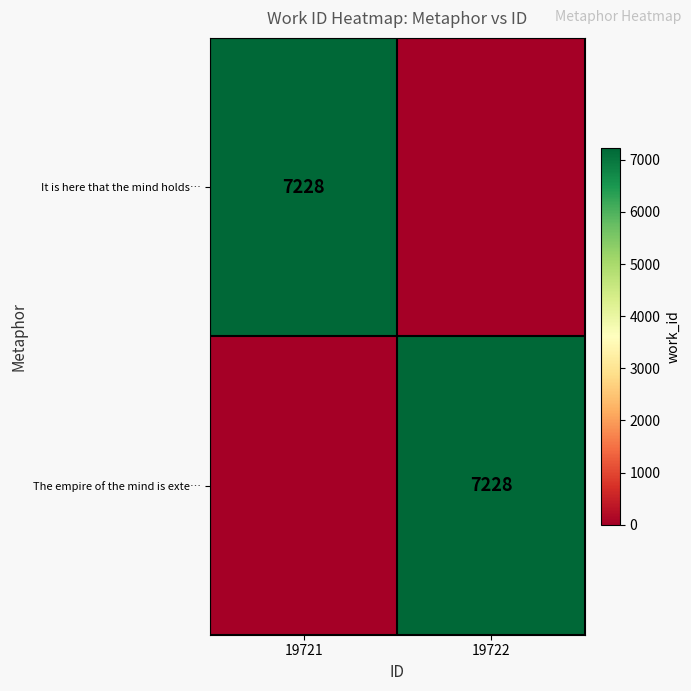

True or false: The empire of the mind is exte… has a value of 7228 at 19722.

True